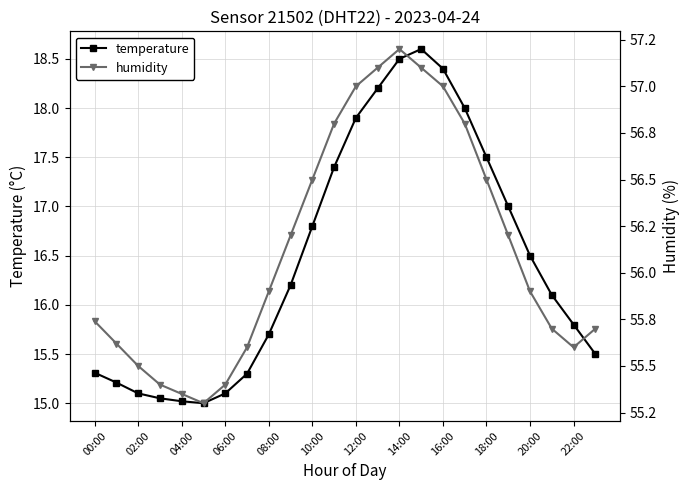

How many lines are shown in the chart?

2